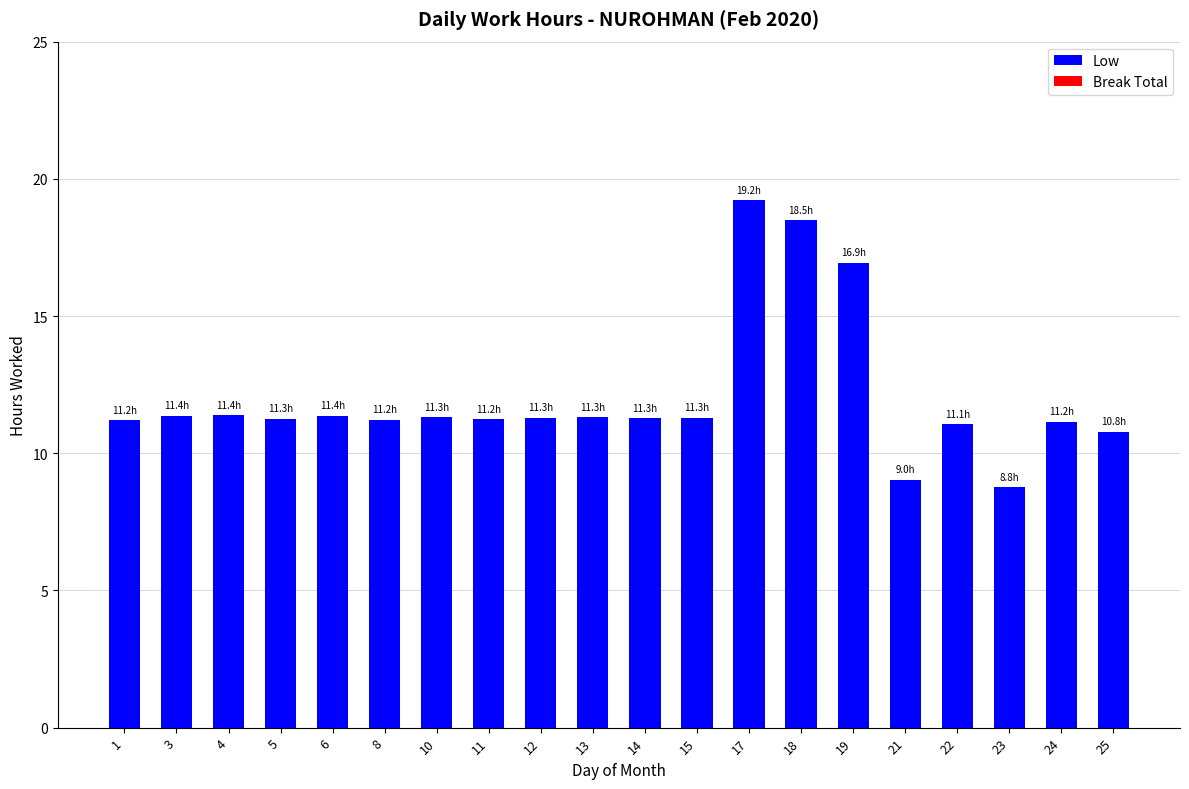

Read the value at 5.

11.3